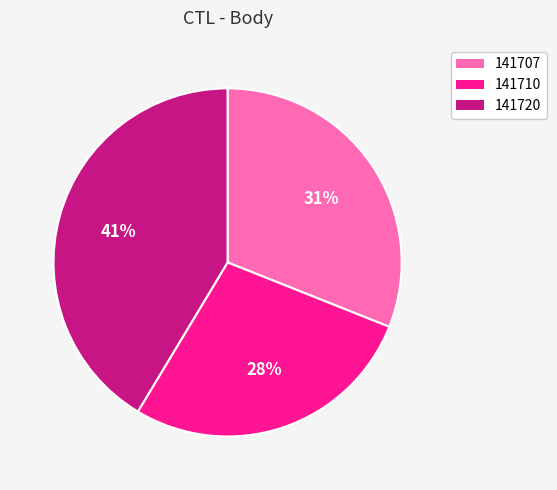

How many segments does this pie chart have?

3